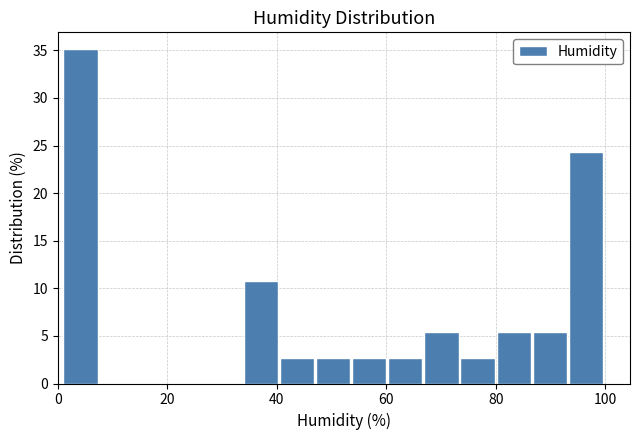

Around what value on the x-axis is the tallest bar? Give the approximate position of its centre, as read against the axis.

4